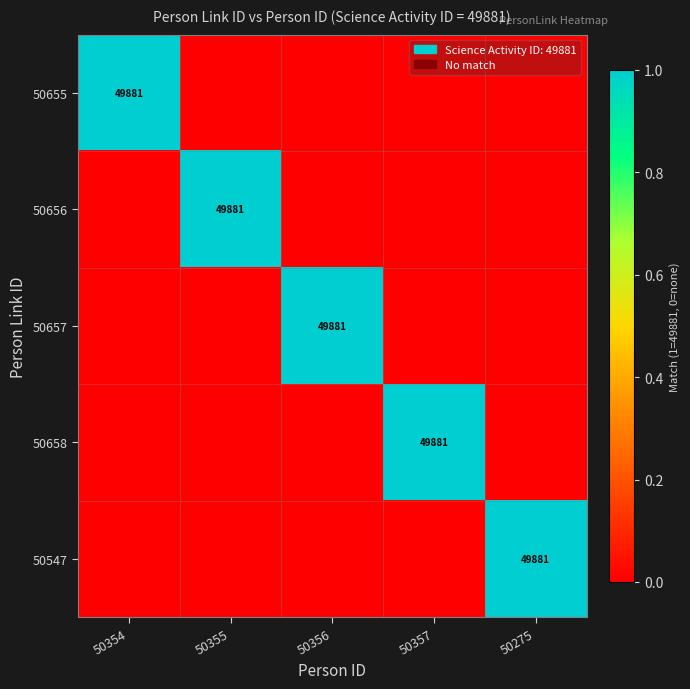

What is the maximum value for 50656?

1